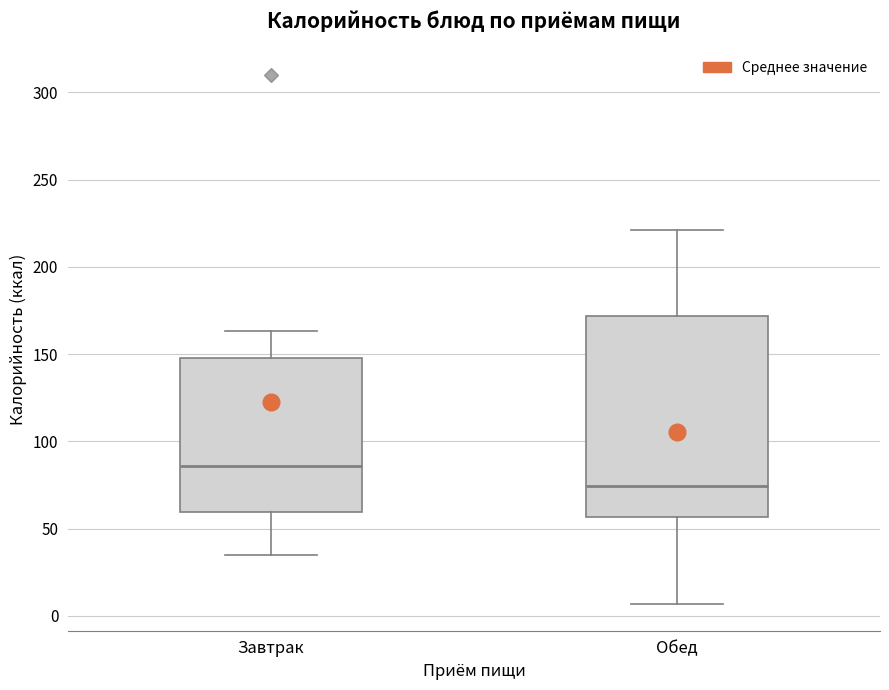

Which box is the tallest, from its lower edge to its upper edge?

Обед